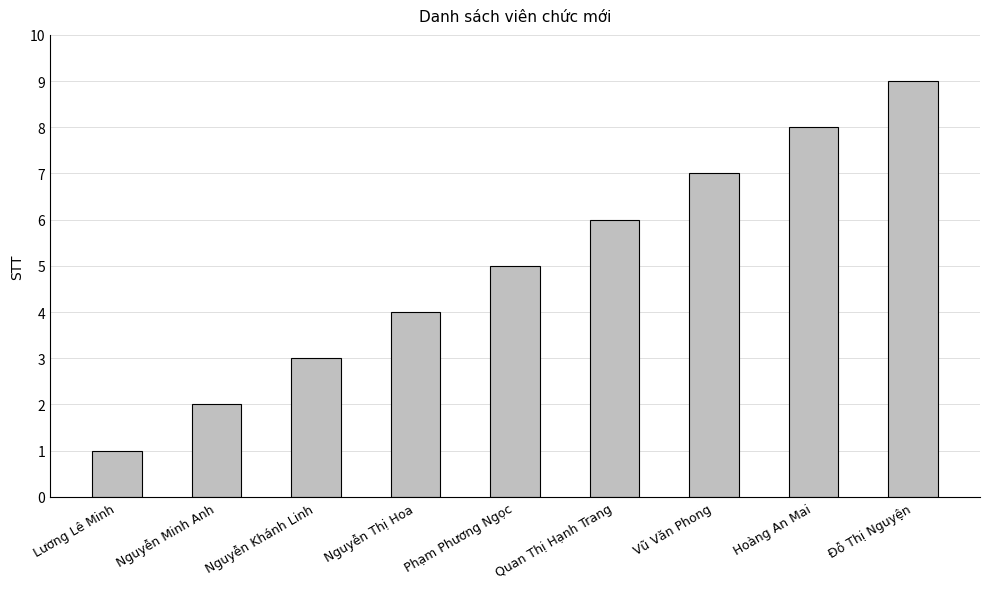

What is the average value?

5